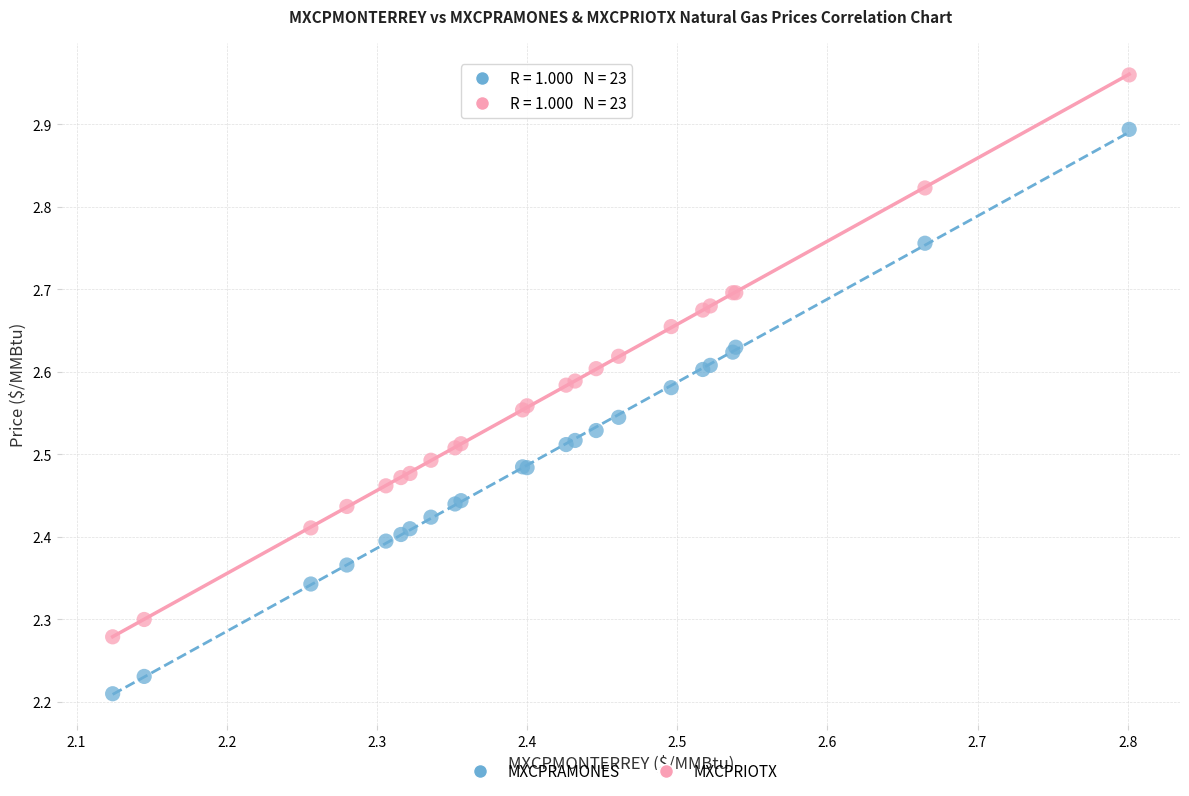

Which series contains the highest Y value?

MXCPRIOTX